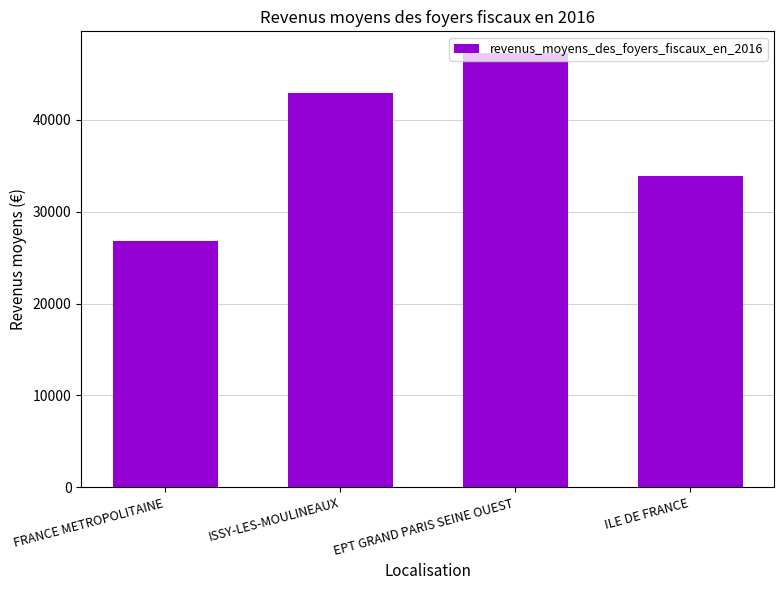

Count the number of categories in the chart.

4